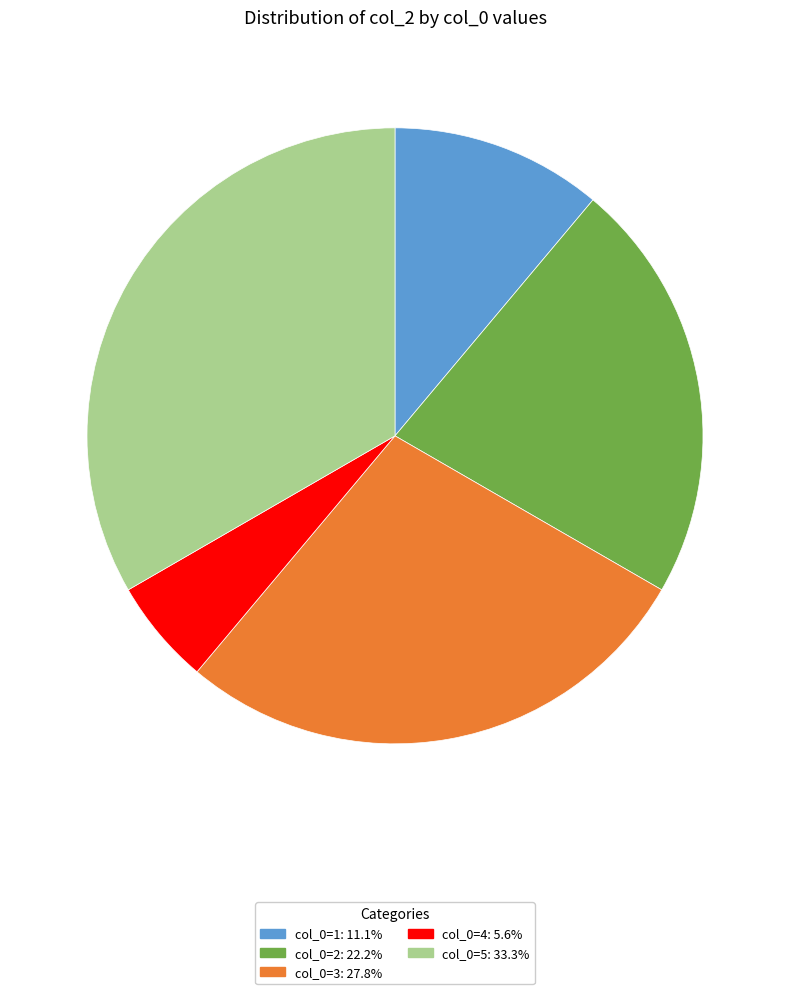

Is there any slice that represents more than half of the pie?

No